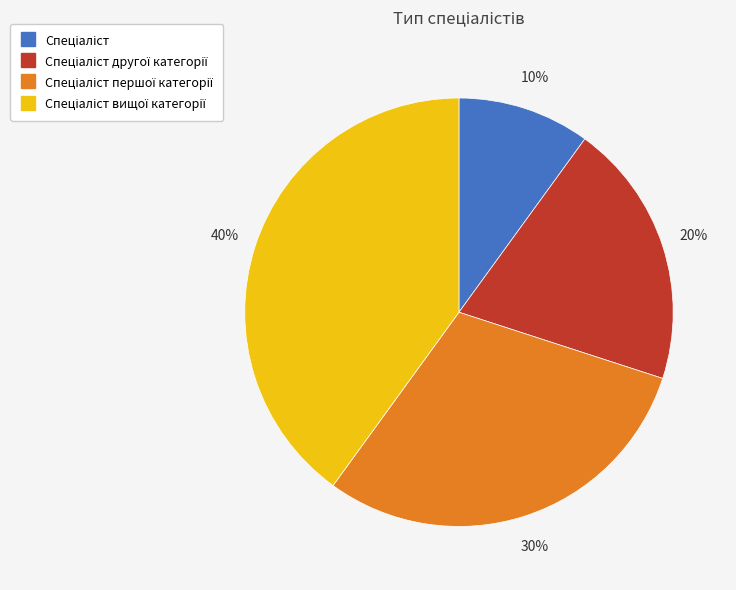

To the nearest percent, what is the difference between the largest and smallest slice percentages?

30%